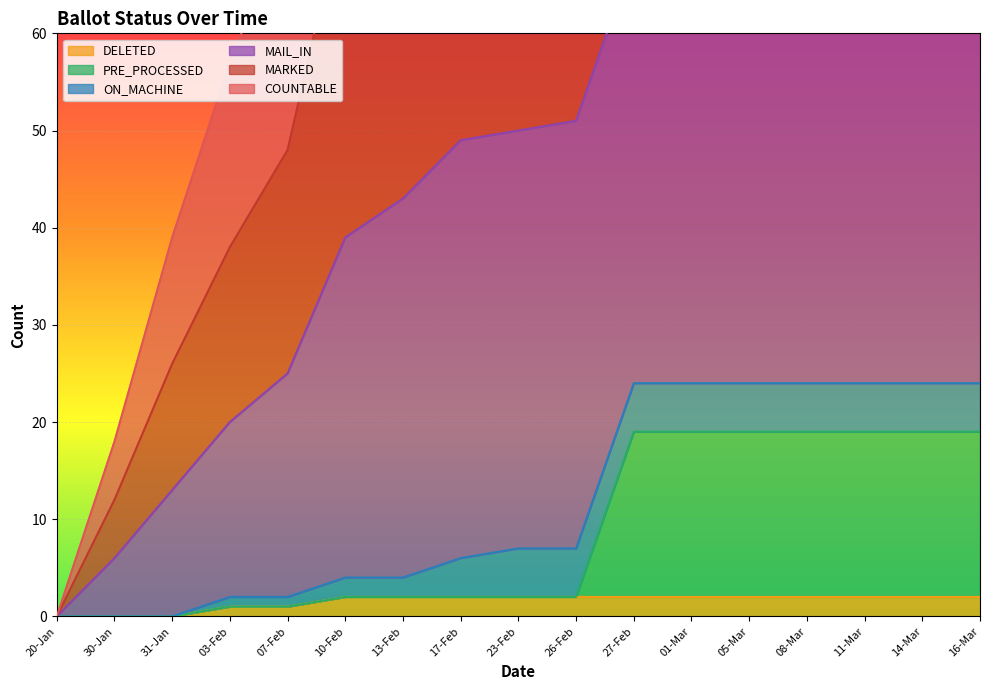

The value of COUNTABLE at 13-Feb is 200. True or false?

False